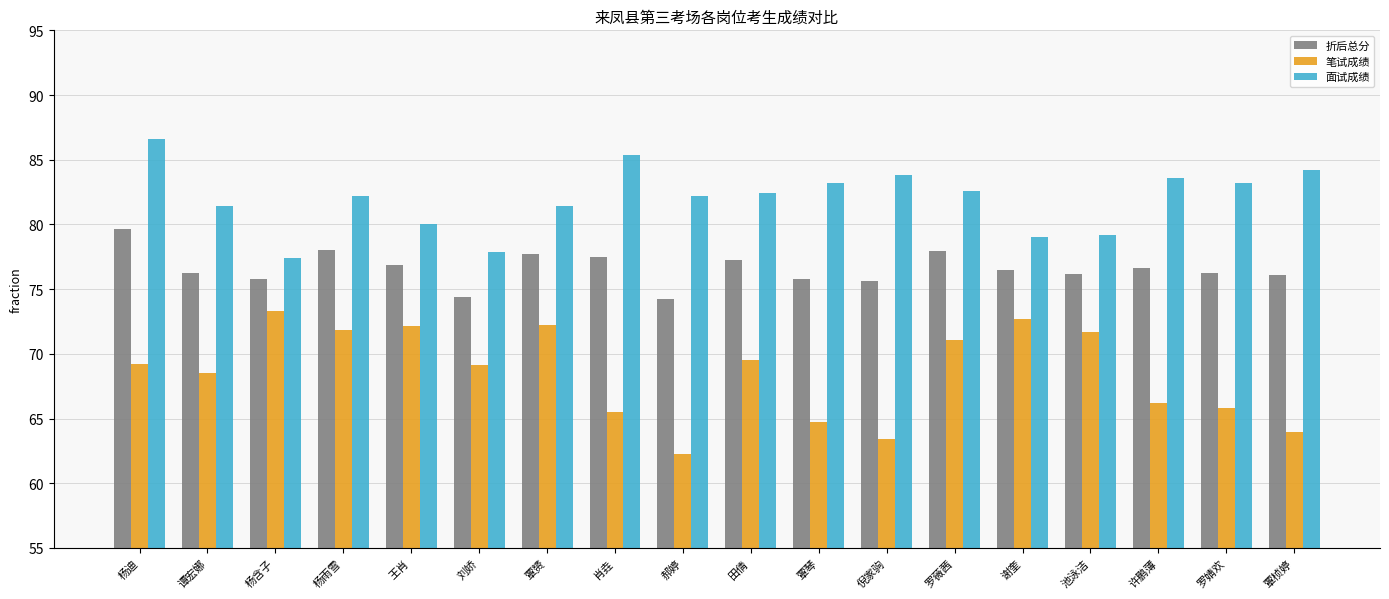

What is the sum of all 折后总分 values?

1378.7